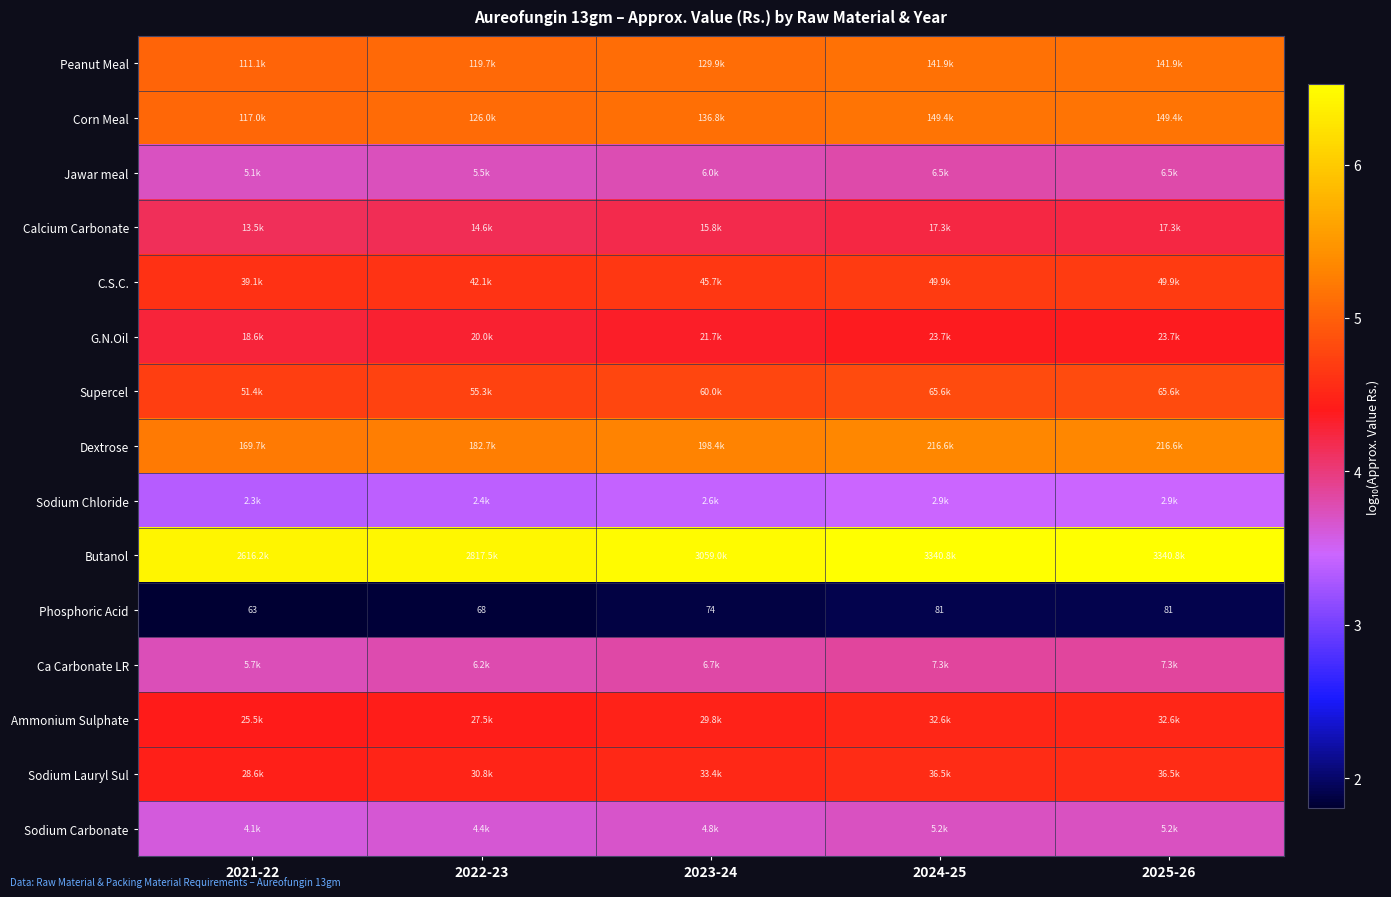

True or false: Sodium Chloride has a value of 2.0 at 2021-22.

False